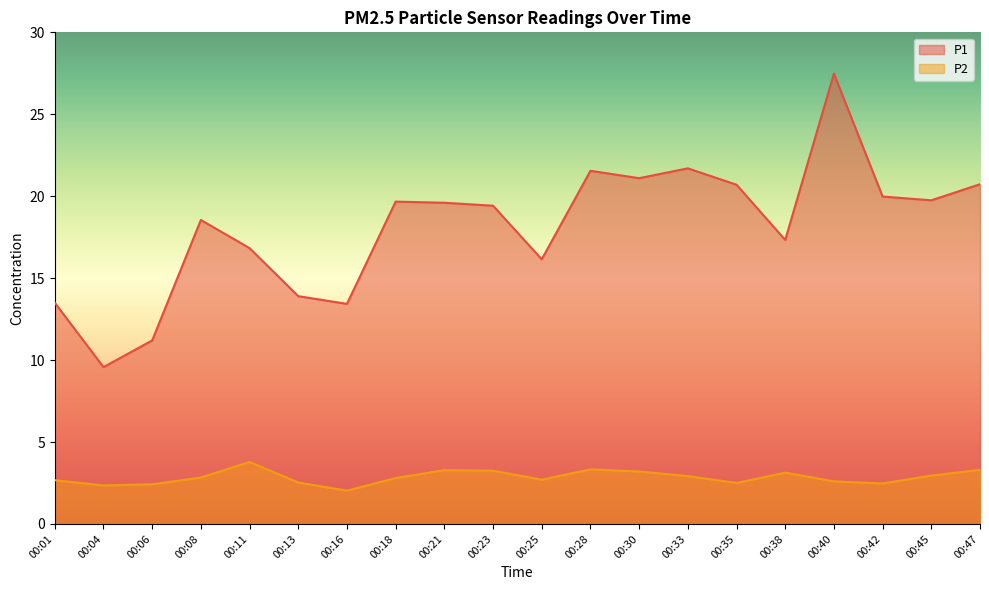

What is the value of the P2 point at the 9th from the left?

3.3